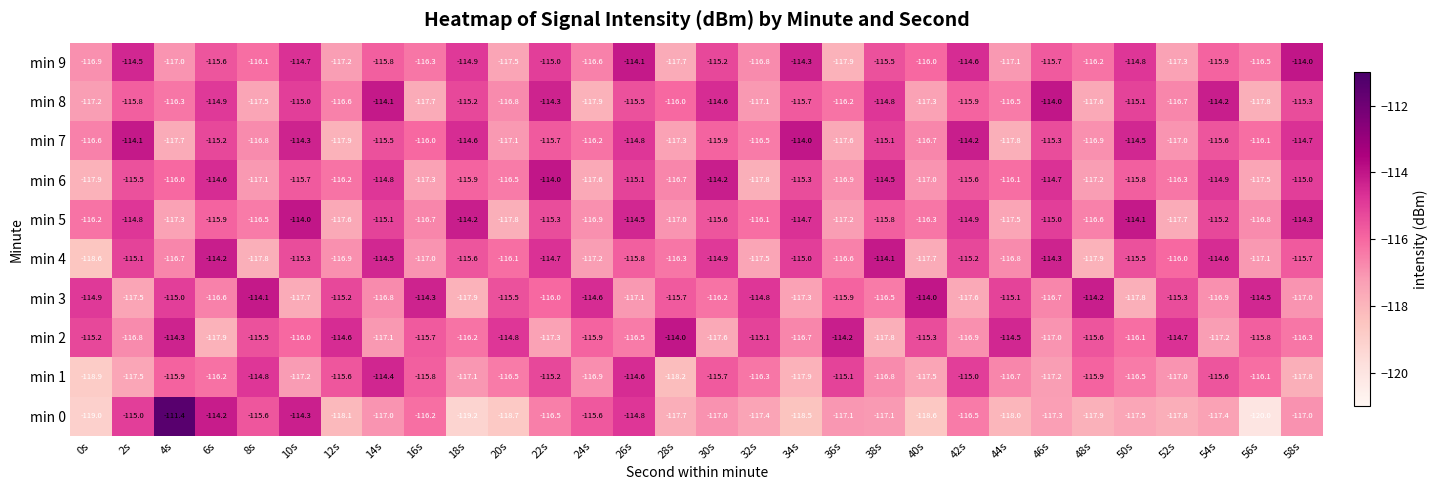

What is the difference between the min 2 values at 44s and 28s?

0.5